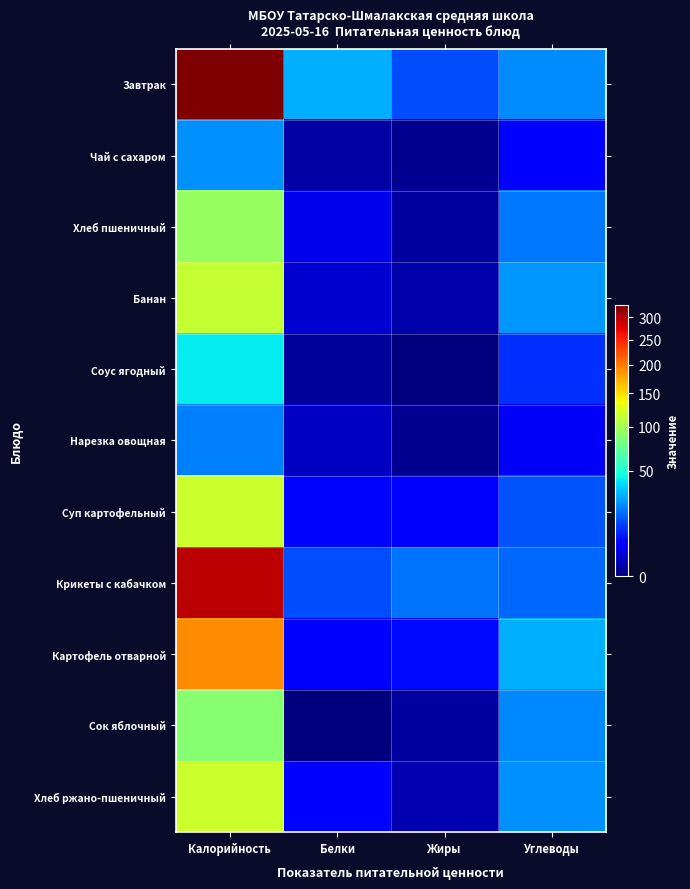

Reading right to left, transcribe all the data shown in this chart.

Завтрак: Углеводы=22.6	Жиры=13.4	Белки=29.7	Калорийность=329.9
Чай с сахаром: Углеводы=5.2	Жиры=0.1	Белки=0.4	Калорийность=23.3
Хлеб пшеничный: Углеводы=19.7	Жиры=0.3	Белки=3.0	Калорийность=93.8
Банан: Углеводы=25.2	Жиры=0.6	Белки=1.8	Калорийность=113.4
Соус ягодный: Углеводы=10.1	Жиры=0.0	Белки=0.2	Калорийность=41.7
Нарезка овощная: Углеводы=3.7	Жиры=0.1	Белки=1.2	Калорийность=20.8
Суп картофельный: Углеводы=14.2	Жиры=4.1	Белки=5.8	Калорийность=117.0
Крикеты с кабачком: Углеводы=17.0	Жиры=19.3	Белки=13.6	Калорийность=295.9
Картофель отварной: Углеводы=29.1	Жиры=6.0	Белки=4.9	Калорийность=189.8
Сок яблочный: Углеводы=22.2	Жиры=0.3	Белки=0.0	Калорийность=86.4
Хлеб ржано-пшеничный: Углеводы=23.8	Жиры=0.7	Белки=4.0	Калорийность=117.4